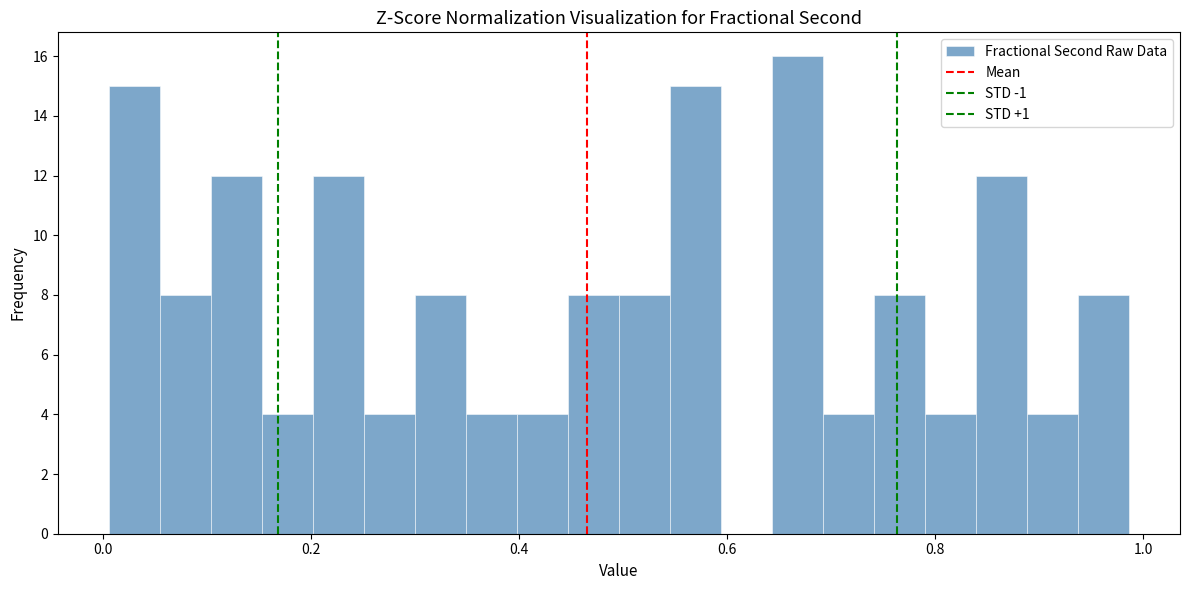

Read against the x-axis, roughly where is the centre of the tallest bar?

0.66